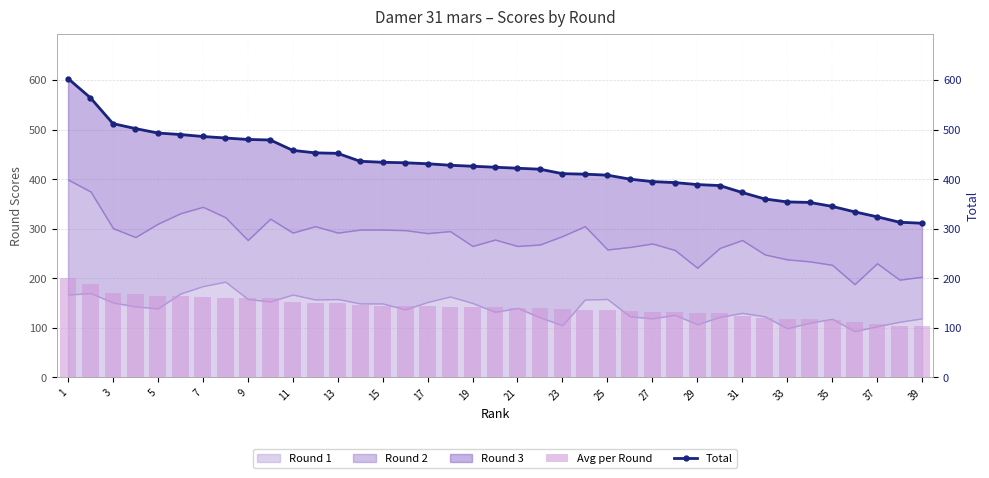

Which series has the widest spread of values?

Total